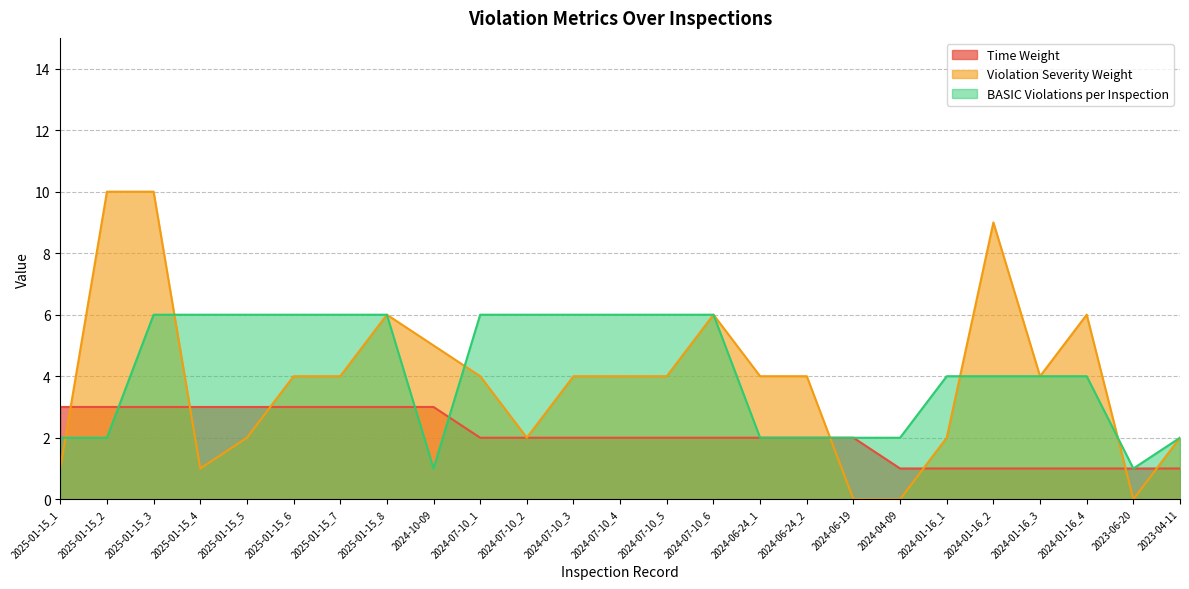

True or false: BASIC Violations per Inspection has a value of 2 at 2024-07-10_4.

False